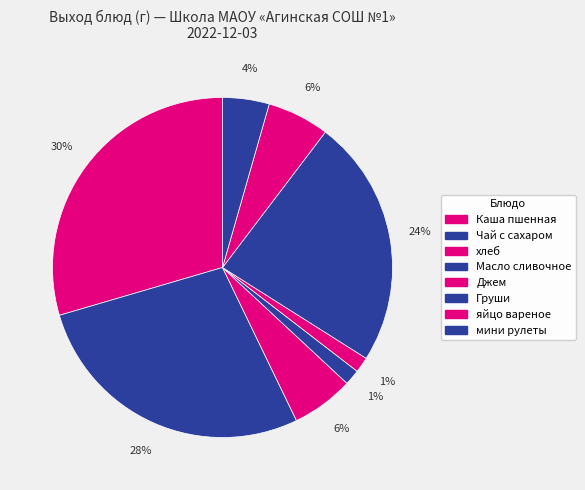

What is the largest slice in the pie chart?

Каша пшенная